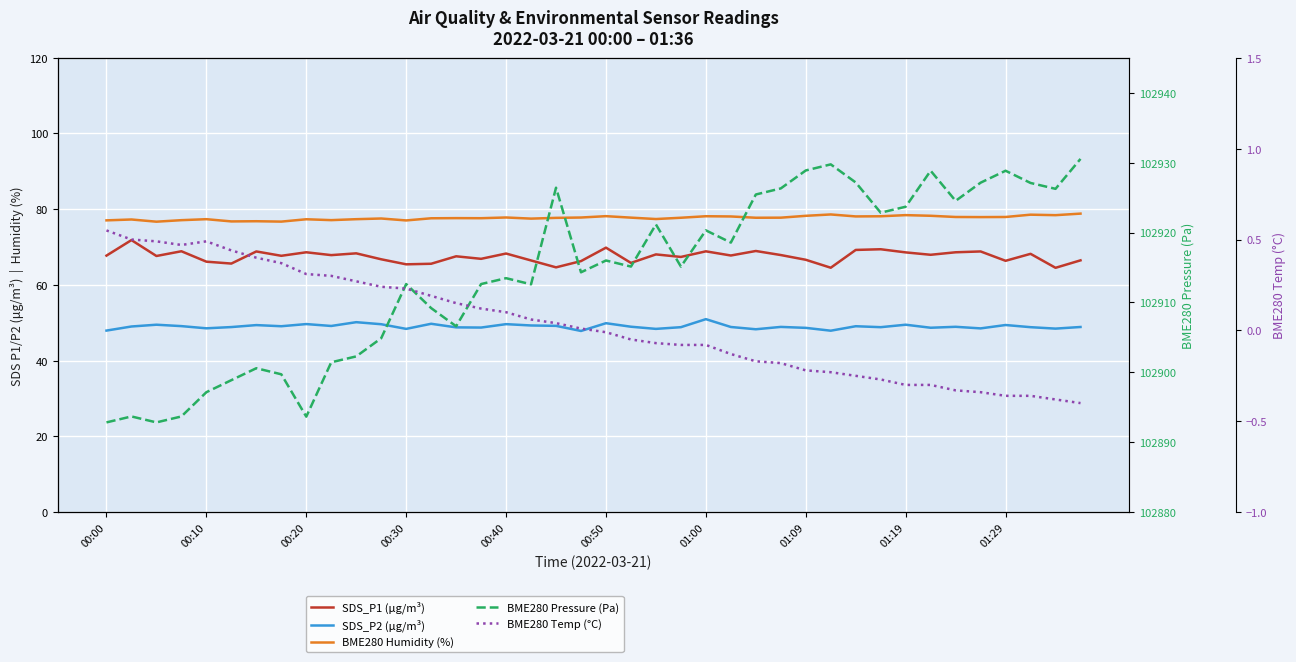

What are all the series names shown in the legend?

SDS_P1 (μg/m³), SDS_P2 (μg/m³), BME280 Humidity (%), BME280 Pressure (Pa), BME280 Temp (°C)